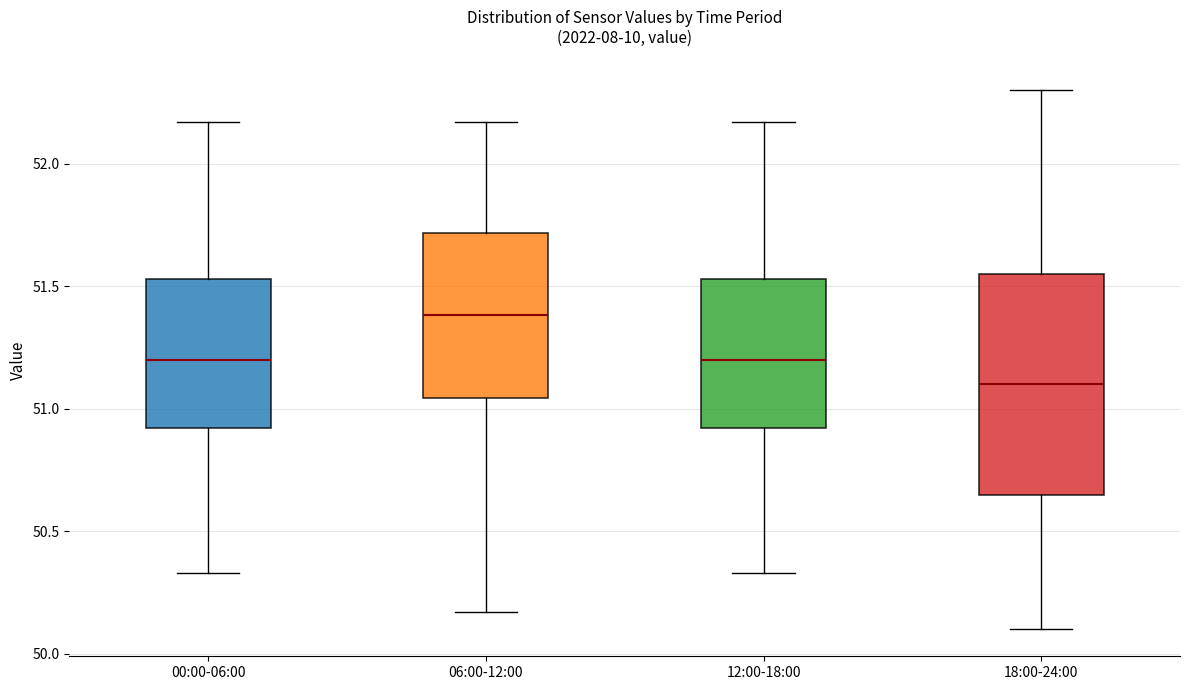

Which box's median line is the lowest?

18:00-24:00